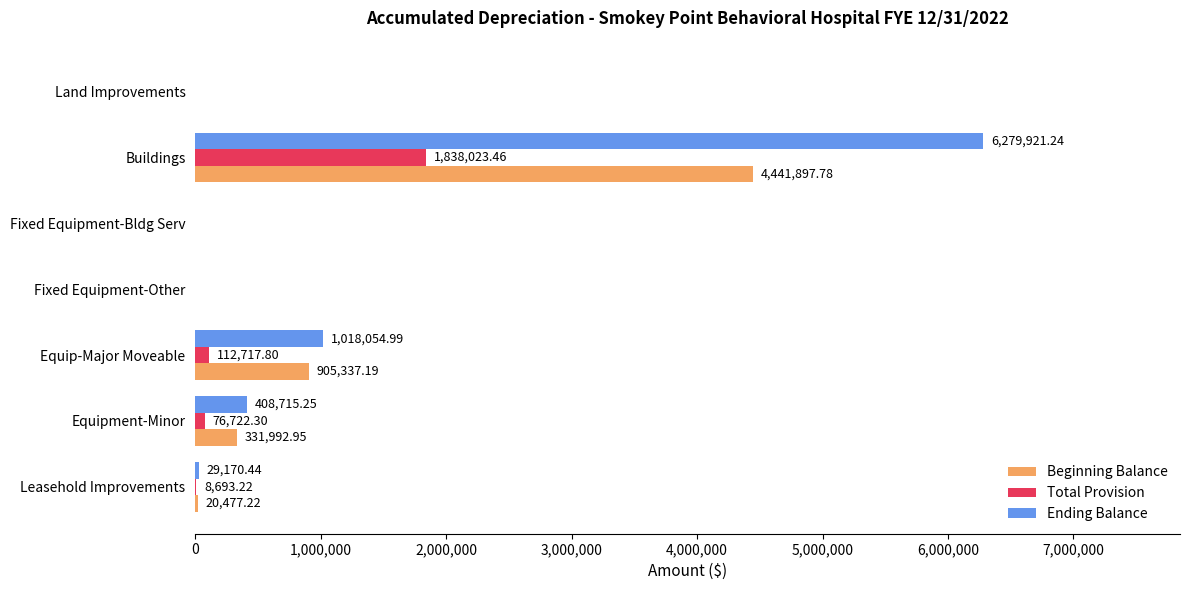

Which series has the largest range (max minus min)?

Ending Balance